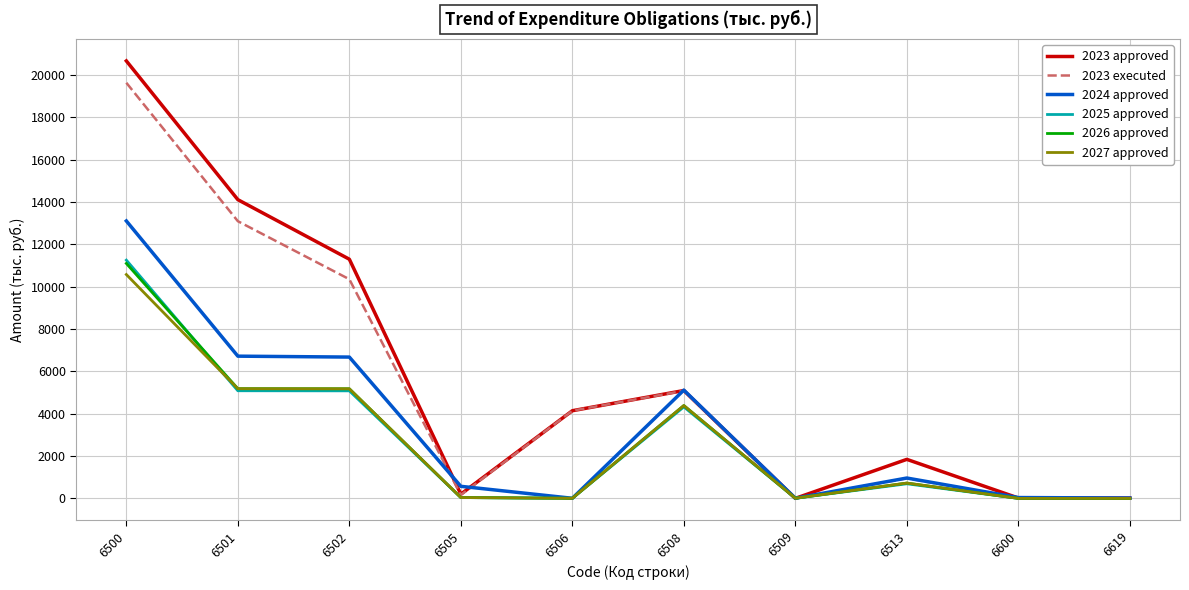

What is the difference between the maximum and minimum values in the 2023 approved series?

20664.8